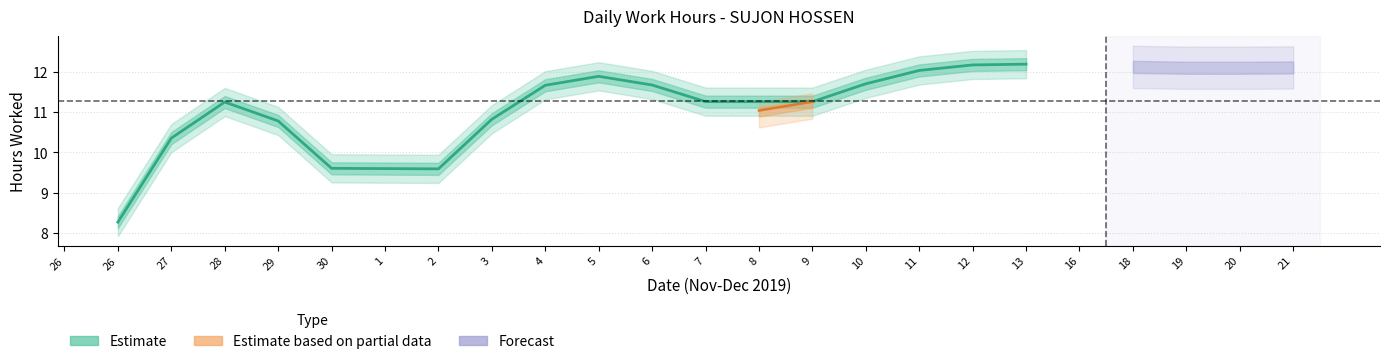

Which label corresponds to the smallest value in the chart?

26